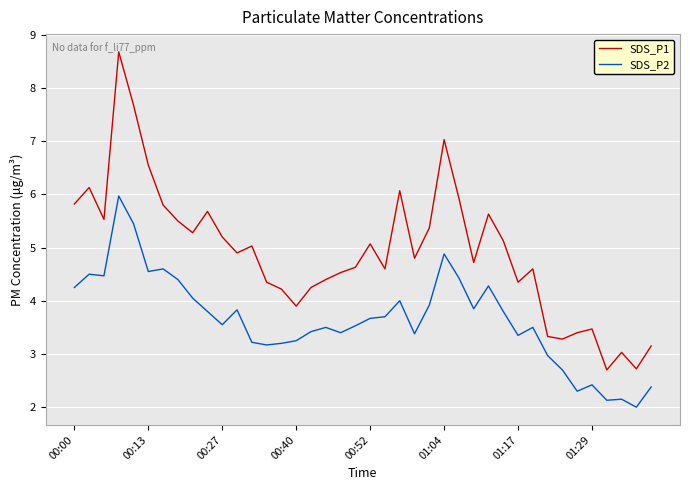

What is the difference between the maximum and second lowest values in the SDS_P2 series?

3.8